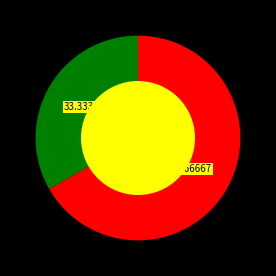

Is there a majority slice in this chart?

Yes